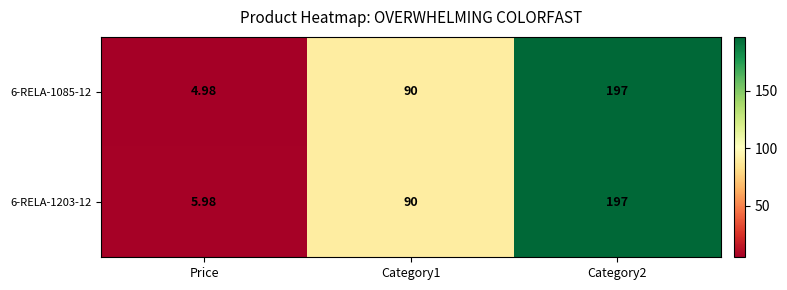

At which label does 6-RELA-1203-12 reach its minimum?

Price